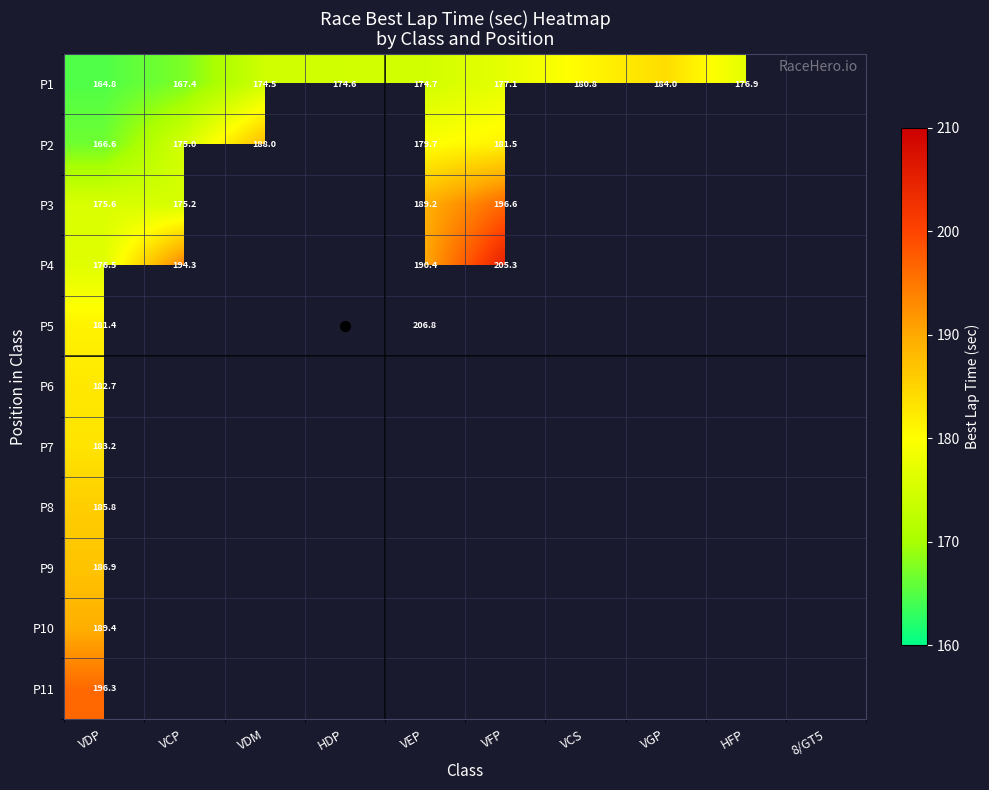

Rank the series by their average value, from highest to lowest.

P1, P2, P3, P4, P5, P6, P7, P8, P9, P10, P11